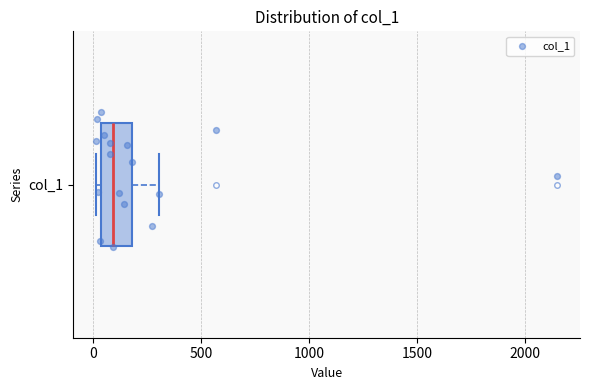

Read this box plot against the x-axis: the position of the median line, the range covered by the box, and the ends of both whiskers. The values are not printed on the chart, so give them approximately, as read against the axis.

median 100, box 50 to 200, whiskers 0 to 300